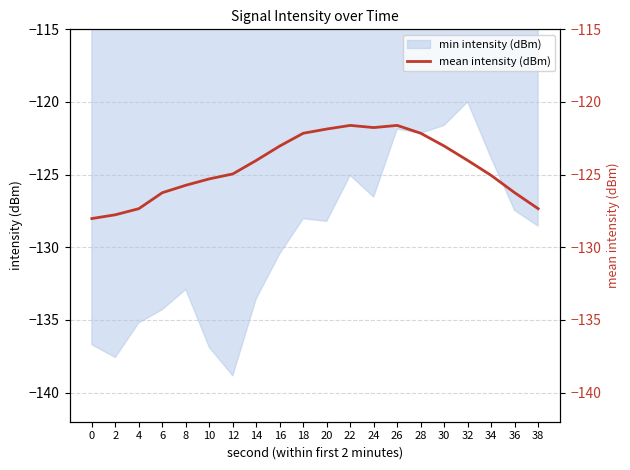

What is the value of the 2nd point from the left?

-127.8